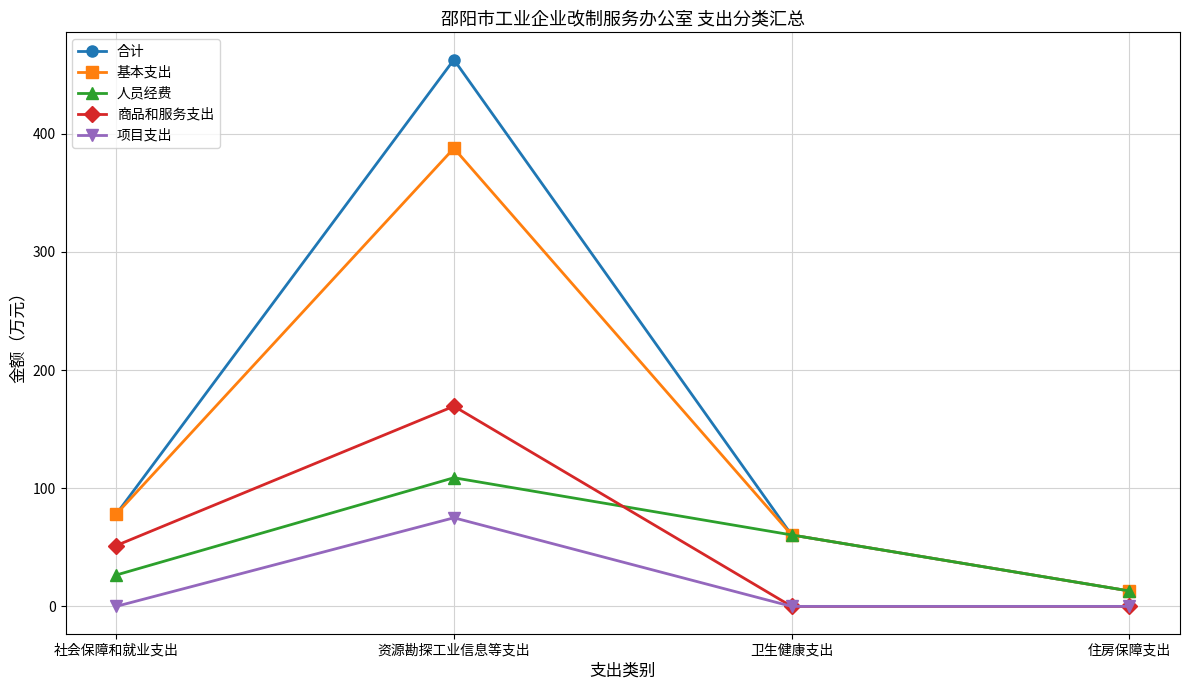

What is the total value across all series at 住房保障支出?

39.2